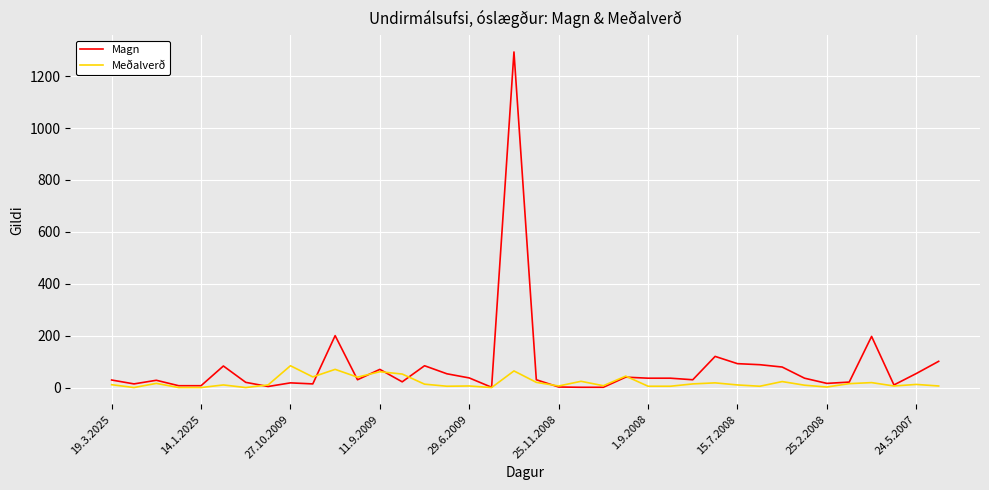

Rank the series by their maximum value, from lowest to highest.

Meðalverð, Magn